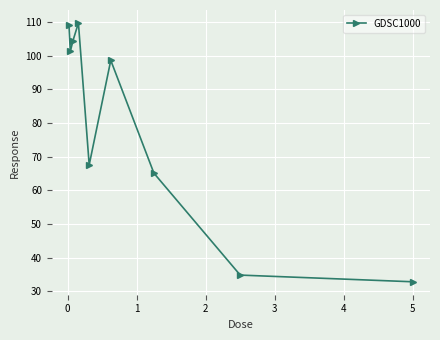

What is the maximum value shown in the chart?

109.7